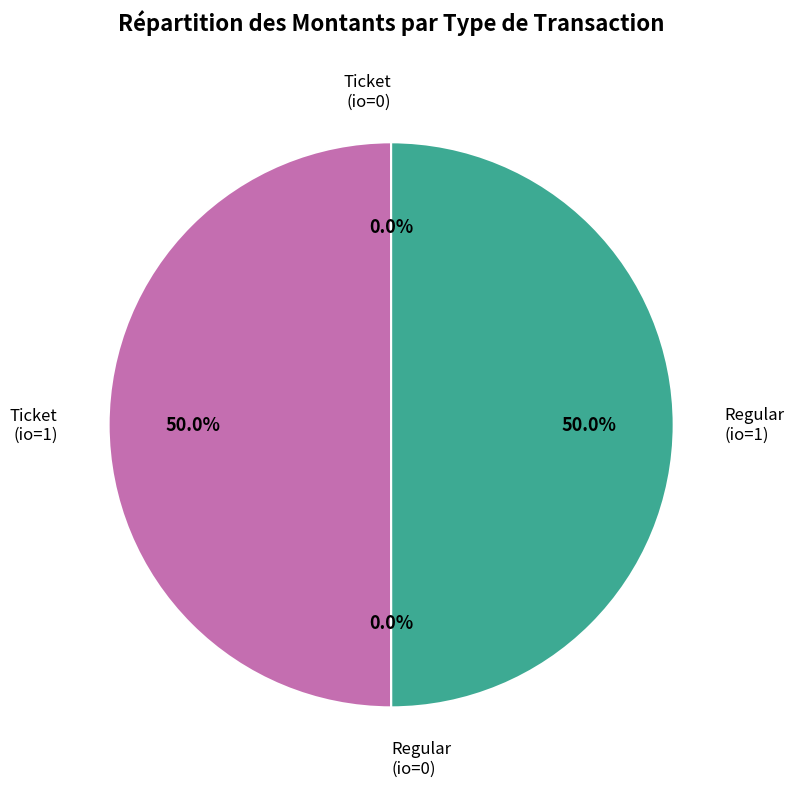

Combined, what portion of the pie is Ticket (io=1) and Regular (io=1)?

100.0%